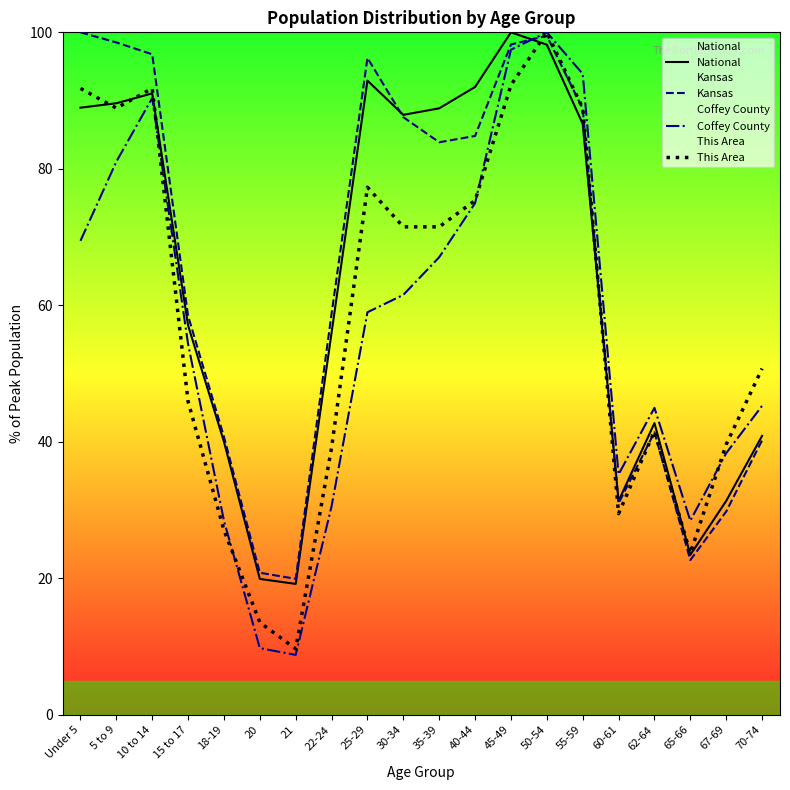

Reading left to right, list all the values displayed in this chart.

National: Under 5=89.0	5 to 9=89.6	10 to 14=91.1	15 to 17=57.0	18-19=40.0	20=19.9	21=19.2	22-24=56.0	25-29=92.9	30-34=87.9	35-39=88.9	40-44=92.0	45-49=100.0	50-54=98.2	55-59=86.6	60-61=31.3	62-64=42.7	65-66=23.4	67-69=31.3	70-74=40.9
Kansas: Under 5=100.0	5 to 9=98.5	10 to 14=96.8	15 to 17=58.5	18-19=40.7	20=20.8	21=19.9	22-24=58.8	25-29=96.2	30-34=87.6	35-39=83.9	40-44=84.8	45-49=98.2	50-54=99.5	55-59=88.8	60-61=31.0	62-64=41.4	65-66=22.7	67-69=29.8	70-74=40.2
Coffey County: Under 5=69.4	5 to 9=81.0	10 to 14=90.4	15 to 17=54.3	18-19=28.4	20=9.8	21=8.8	22-24=30.6	25-29=59.0	30-34=61.5	35-39=67.0	40-44=75.0	45-49=97.5	50-54=100.0	55-59=93.9	60-61=35.2	62-64=45.0	65-66=28.4	67-69=38.3	70-74=45.3
This Area: Under 5=91.8	5 to 9=88.9	10 to 14=91.8	15 to 17=45.9	18-19=27.1	20=13.5	21=9.7	22-24=39.1	25-29=77.3	30-34=71.5	35-39=71.5	40-44=75.4	45-49=92.3	50-54=100.0	55-59=88.9	60-61=29.5	62-64=41.5	65-66=23.7	67-69=39.6	70-74=50.7